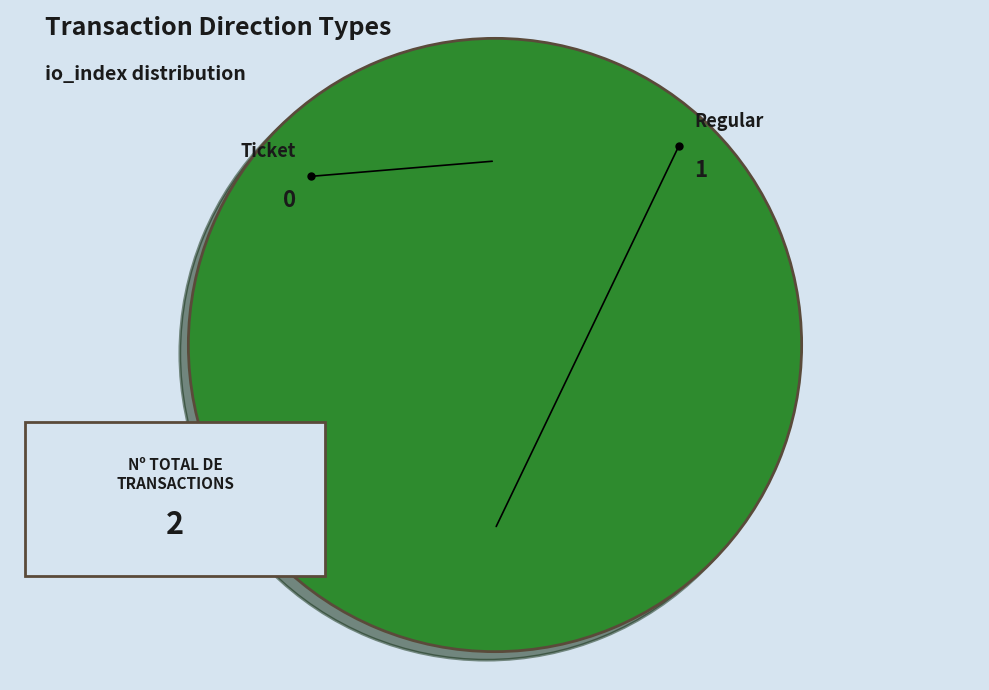

How much of the chart is everything except Ticket?

100.0%